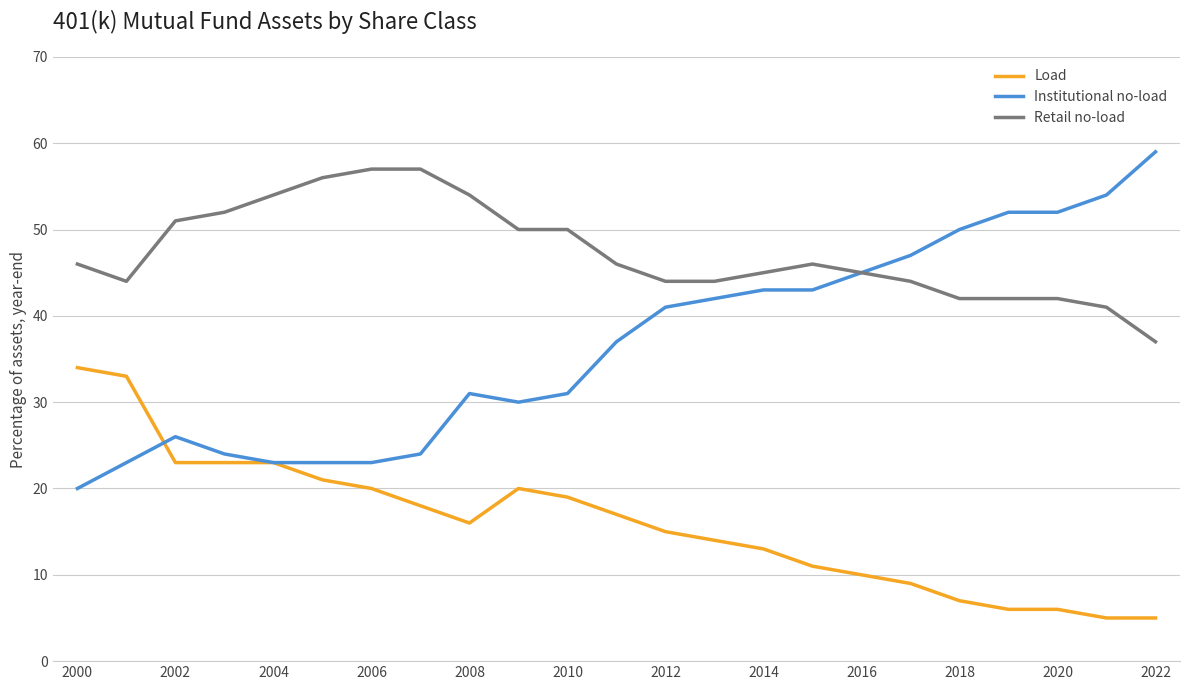

True or false: Load and Retail no-load cross at least once.

False